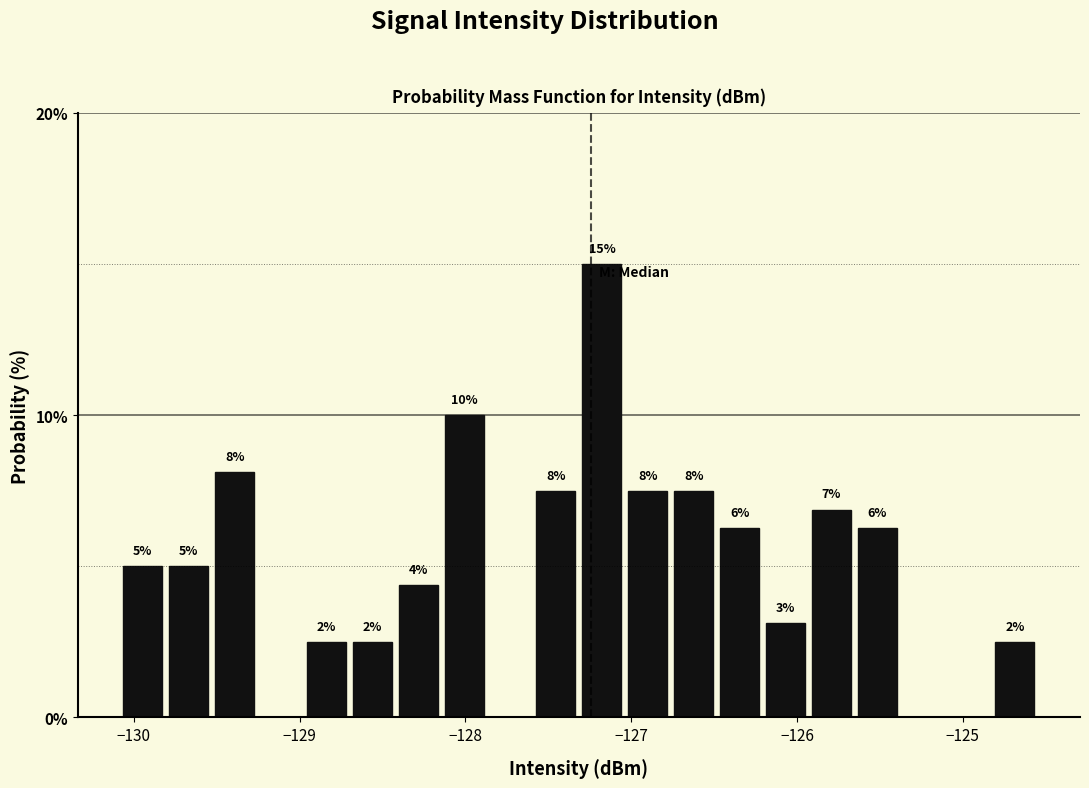

Read against the x-axis, roughly where is the centre of the tallest bar?

-127.2